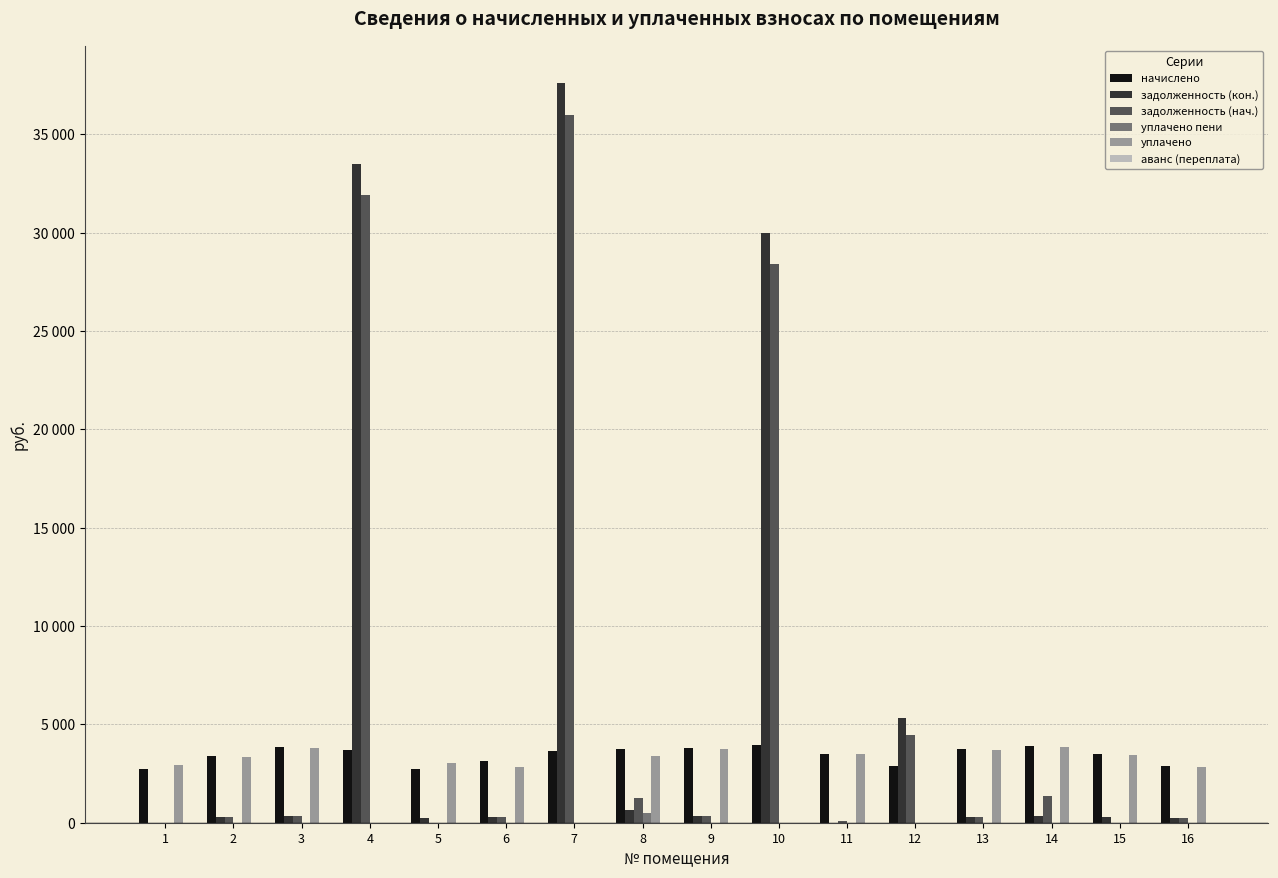

Does the chart contain stacked bars?

No